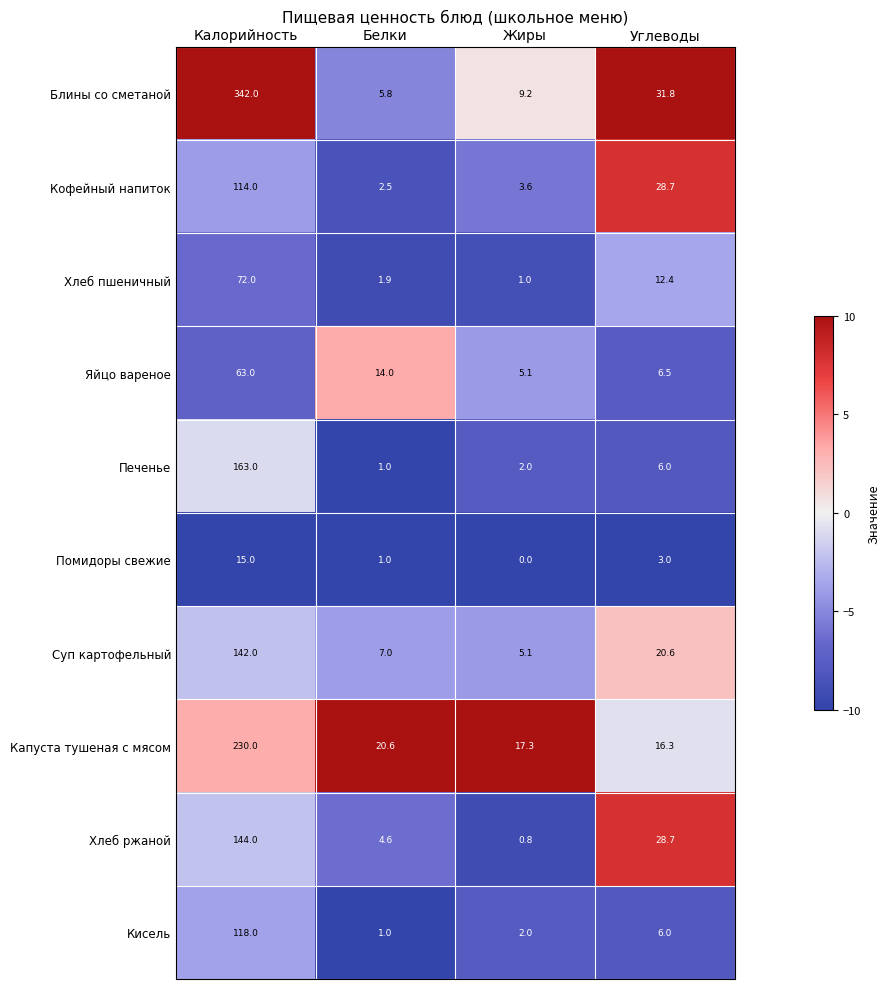

At which category is the sum across all series the highest?

Калорийность